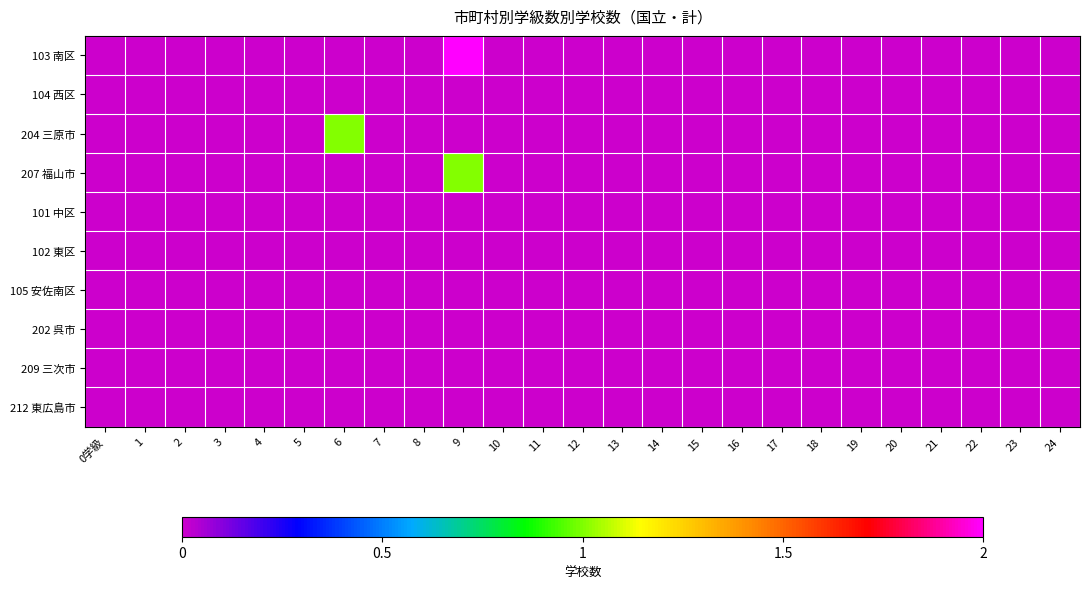

Reading right to left, transcribe all the data shown in this chart.

103 南区: 24=0	23=0	22=0	21=0	20=0	19=0	18=0	17=0	16=0	15=0	14=0	13=0	12=0	11=0	10=0	9=2	8=0	7=0	6=0	5=0	4=0	3=0	2=0	1=0	0学級=0
104 西区: 24=0	23=0	22=0	21=0	20=0	19=0	18=0	17=0	16=0	15=0	14=0	13=0	12=0	11=0	10=0	9=0	8=0	7=0	6=0	5=0	4=0	3=0	2=0	1=0	0学級=0
204 三原市: 24=0	23=0	22=0	21=0	20=0	19=0	18=0	17=0	16=0	15=0	14=0	13=0	12=0	11=0	10=0	9=0	8=0	7=0	6=1	5=0	4=0	3=0	2=0	1=0	0学級=0
207 福山市: 24=0	23=0	22=0	21=0	20=0	19=0	18=0	17=0	16=0	15=0	14=0	13=0	12=0	11=0	10=0	9=1	8=0	7=0	6=0	5=0	4=0	3=0	2=0	1=0	0学級=0
101 中区: 24=0	23=0	22=0	21=0	20=0	19=0	18=0	17=0	16=0	15=0	14=0	13=0	12=0	11=0	10=0	9=0	8=0	7=0	6=0	5=0	4=0	3=0	2=0	1=0	0学級=0
102 東区: 24=0	23=0	22=0	21=0	20=0	19=0	18=0	17=0	16=0	15=0	14=0	13=0	12=0	11=0	10=0	9=0	8=0	7=0	6=0	5=0	4=0	3=0	2=0	1=0	0学級=0
105 安佐南区: 24=0	23=0	22=0	21=0	20=0	19=0	18=0	17=0	16=0	15=0	14=0	13=0	12=0	11=0	10=0	9=0	8=0	7=0	6=0	5=0	4=0	3=0	2=0	1=0	0学級=0
202 呉市: 24=0	23=0	22=0	21=0	20=0	19=0	18=0	17=0	16=0	15=0	14=0	13=0	12=0	11=0	10=0	9=0	8=0	7=0	6=0	5=0	4=0	3=0	2=0	1=0	0学級=0
209 三次市: 24=0	23=0	22=0	21=0	20=0	19=0	18=0	17=0	16=0	15=0	14=0	13=0	12=0	11=0	10=0	9=0	8=0	7=0	6=0	5=0	4=0	3=0	2=0	1=0	0学級=0
212 東広島市: 24=0	23=0	22=0	21=0	20=0	19=0	18=0	17=0	16=0	15=0	14=0	13=0	12=0	11=0	10=0	9=0	8=0	7=0	6=0	5=0	4=0	3=0	2=0	1=0	0学級=0